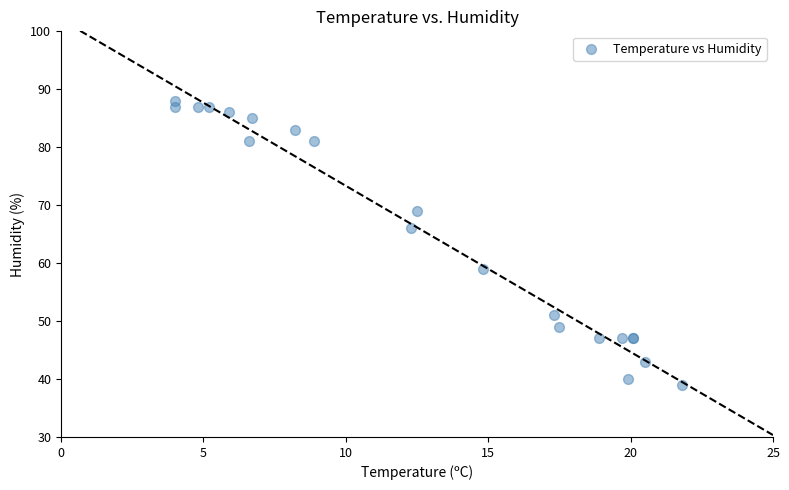

What Y value in the scatter plot is closest to 63?

66